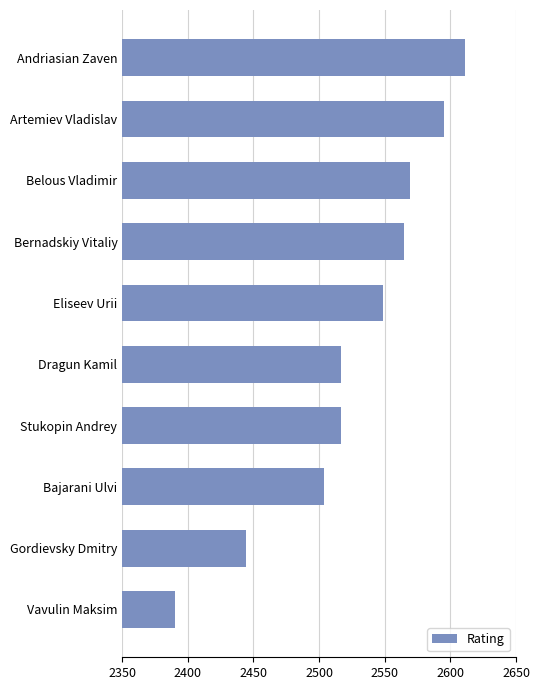

What is the maximum value shown in the chart?

2611